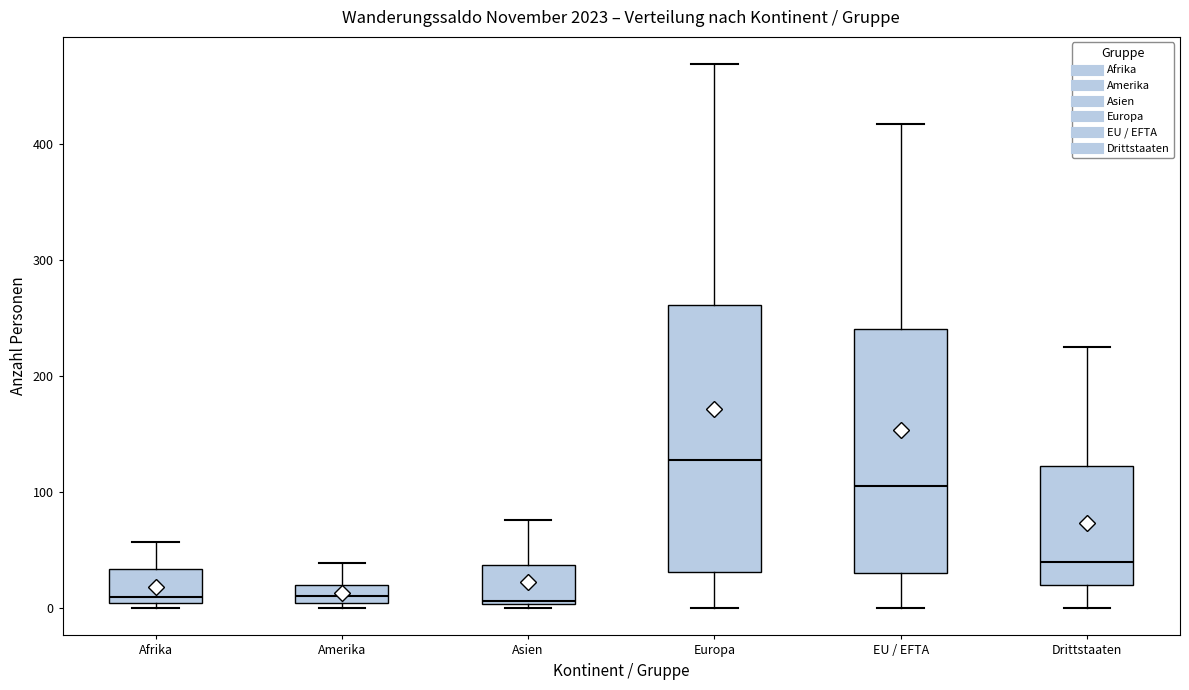

Comparing the boxes themselves (not the whiskers), which one is the tallest?

Europa